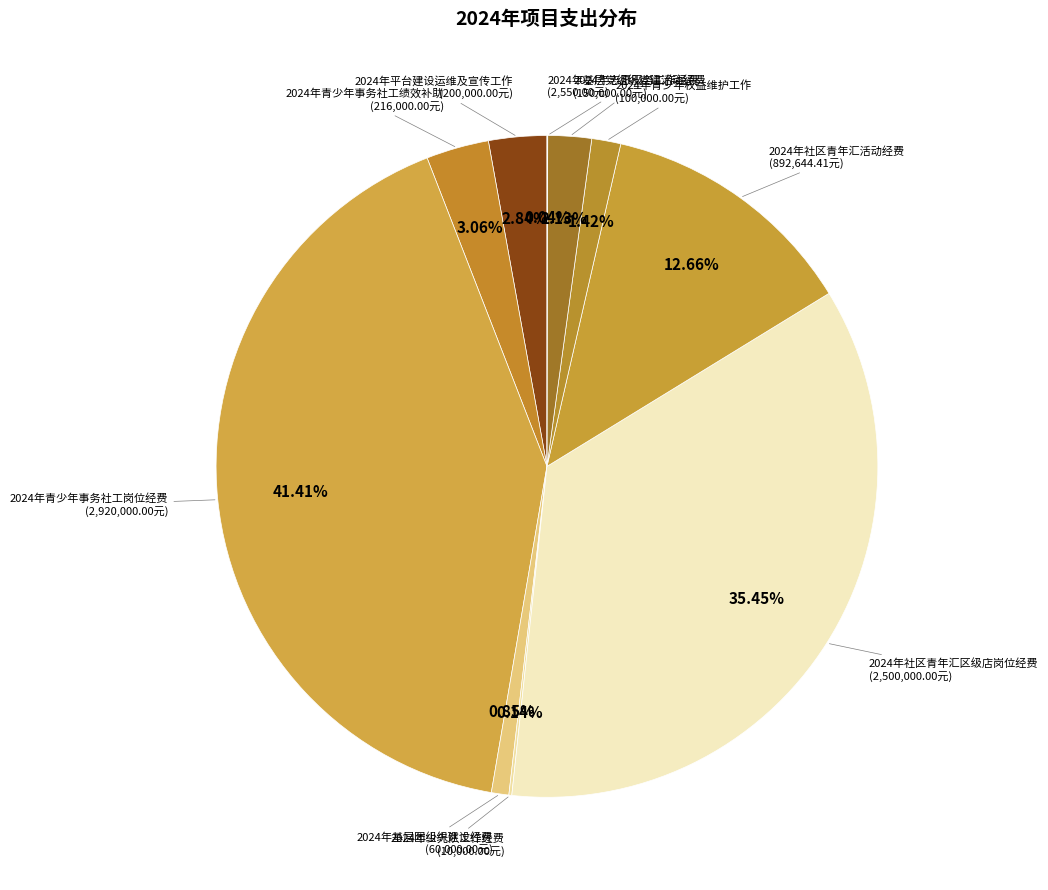

Does any single category account for the majority?

No